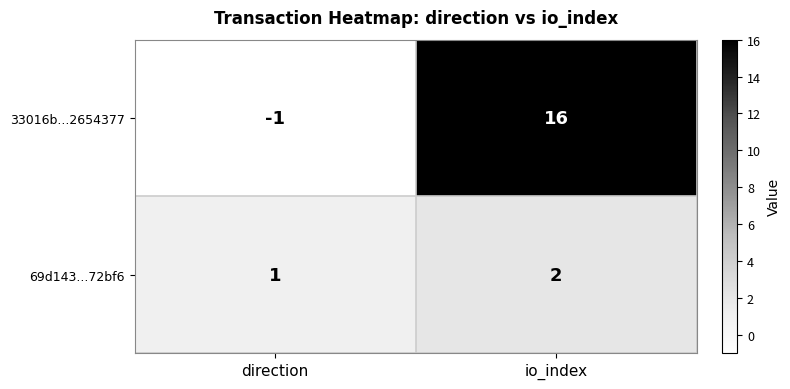

At how many categories does at least one series exceed 11?

1